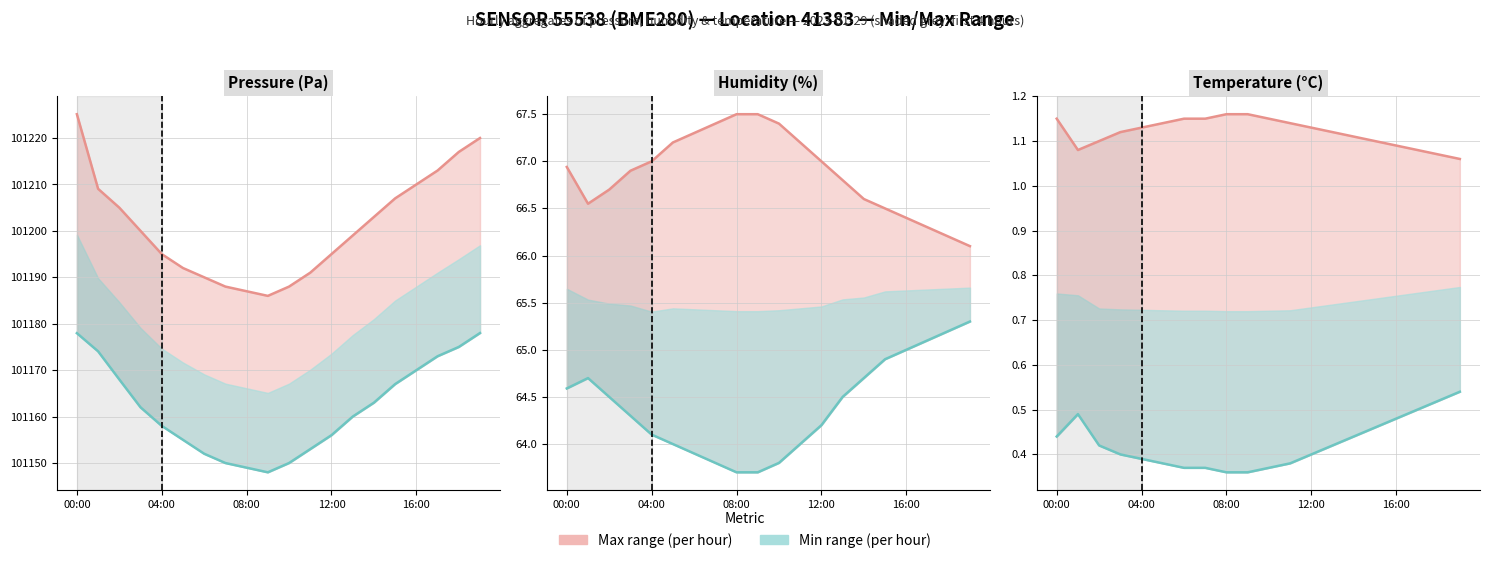

At which label is Min closest to 0?

08:00